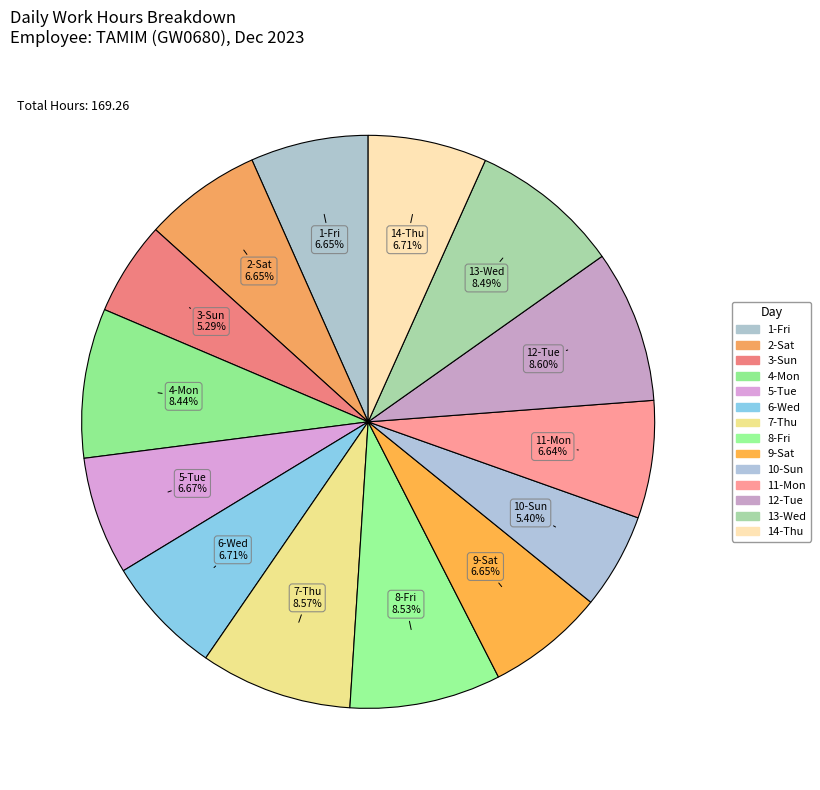

What percentage is NOT represented by 3-Sun?

94.7%